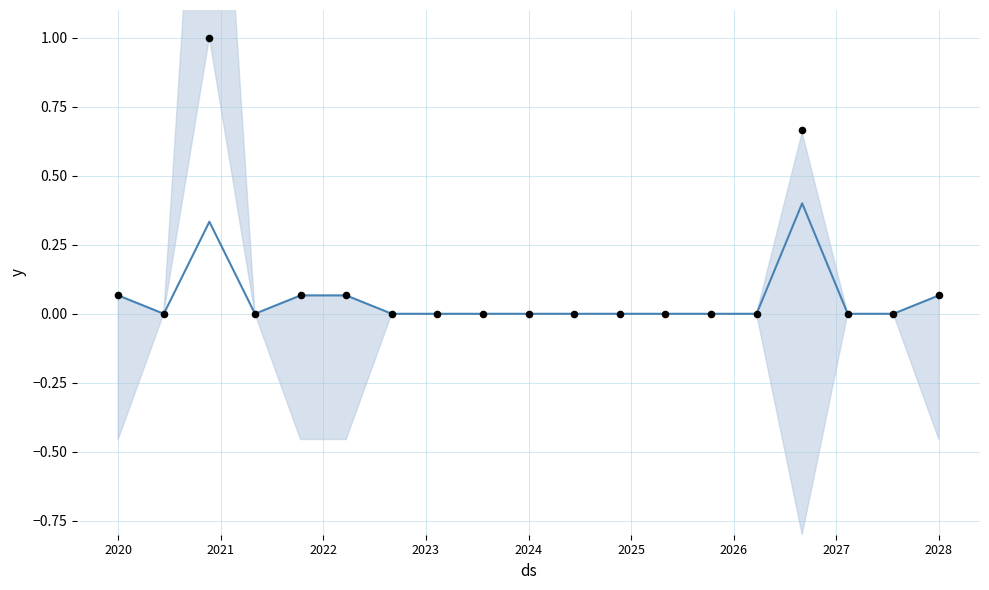

Which series contains the lowest Y value?

mean